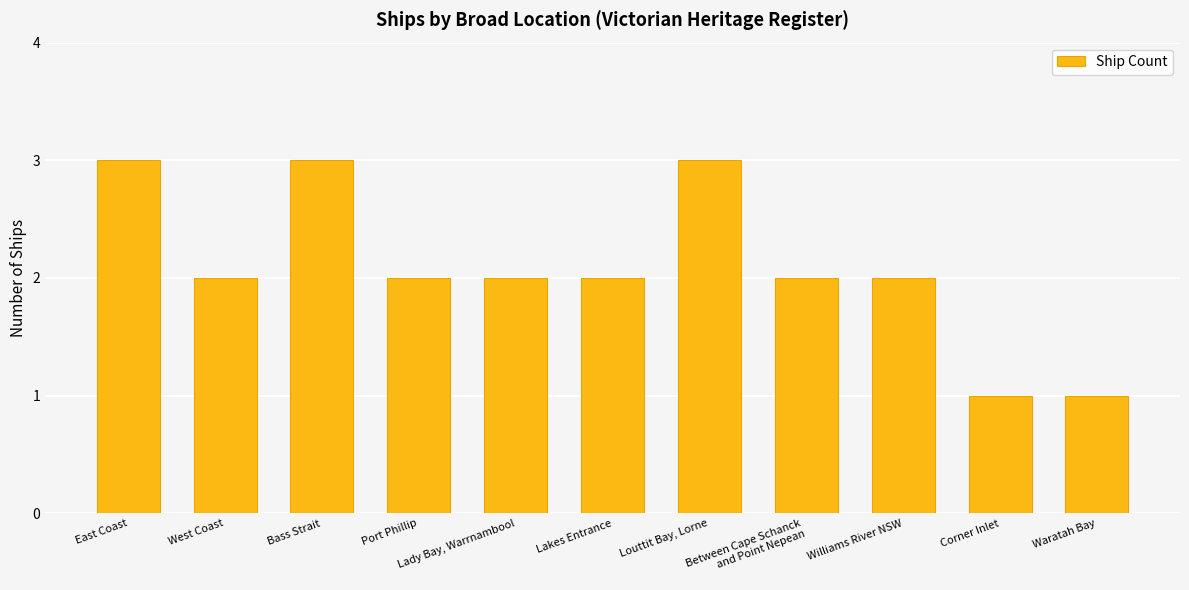

What position from the left is Bass Strait?

3